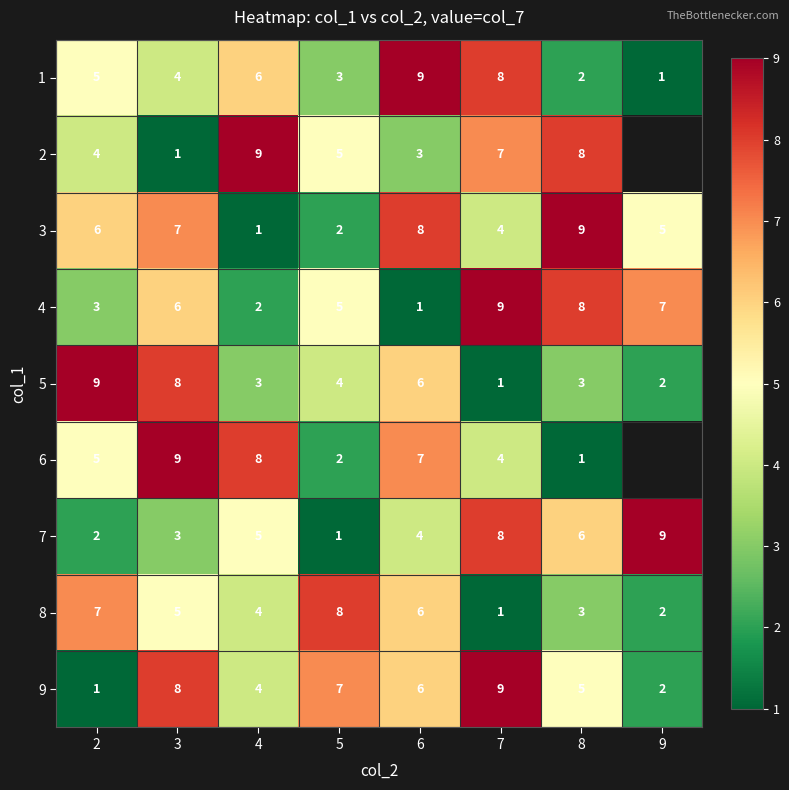

Which series changed the most between 2 and 8?

5